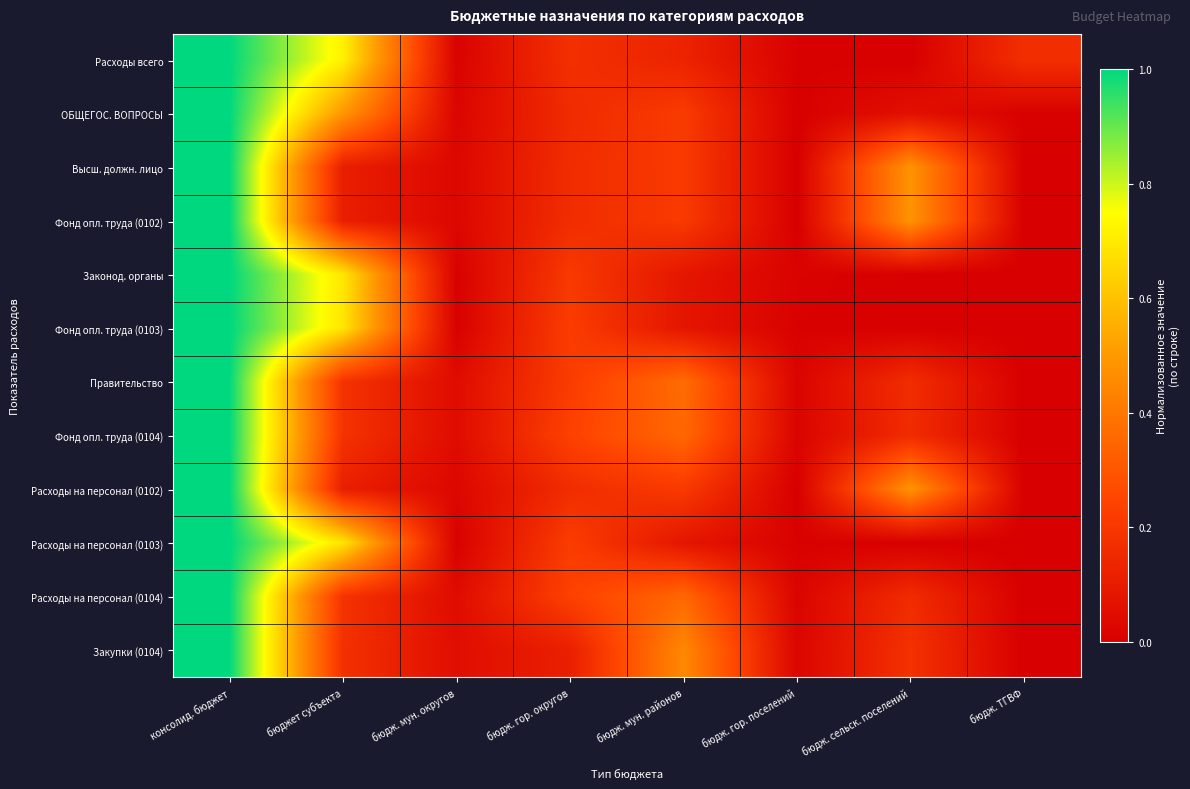

Which has a higher value, бюдж. мун. округов or бюдж. гор. поселений?

бюдж. мун. округов